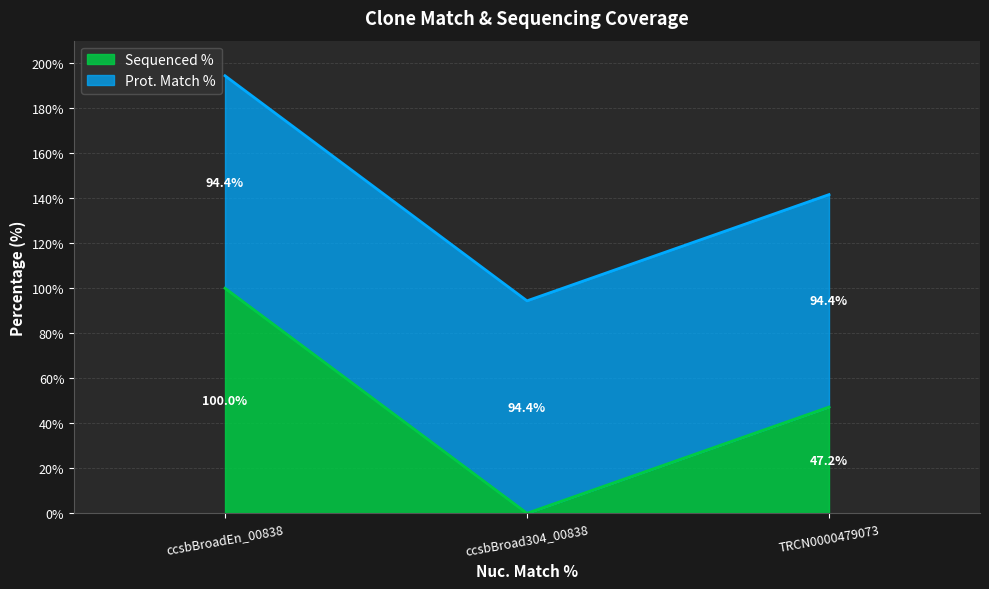

How many positive values are there?

2